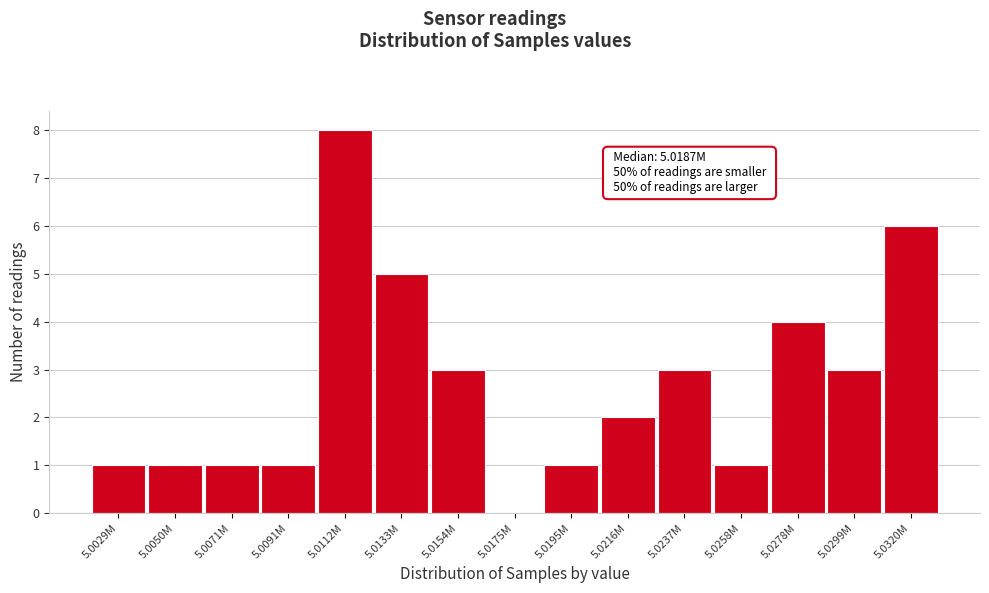

Reading right to left, what are all the values shown in this chart?

5.0320M=6	5.0299M=3	5.0278M=4	5.0258M=1	5.0237M=3	5.0216M=2	5.0195M=1	5.0175M=0	5.0154M=3	5.0133M=5	5.0112M=8	5.0091M=1	5.0071M=1	5.0050M=1	5.0029M=1